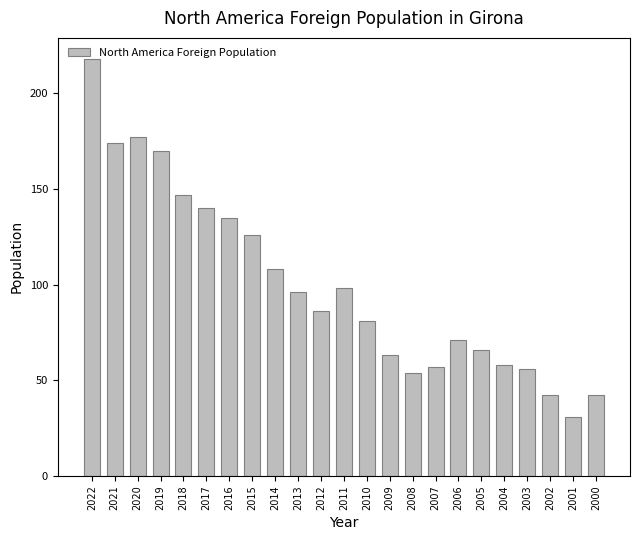

What is the greatest value displayed?

218